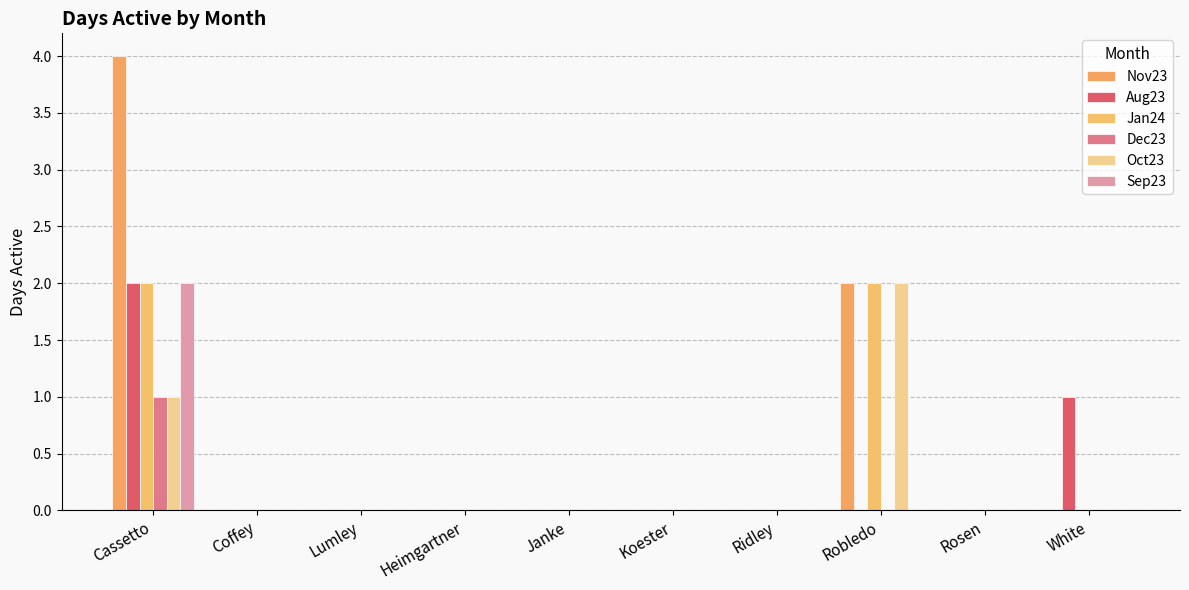

At which label is Nov23 closest to 2?

Robledo